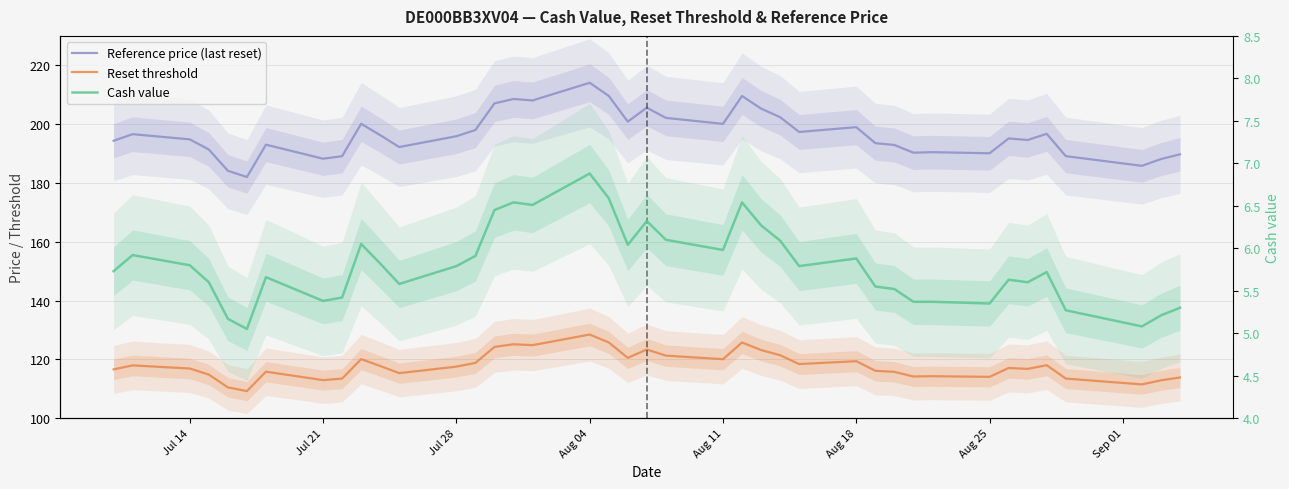

Which category has the highest value in the Reset threshold series?

Aug 04